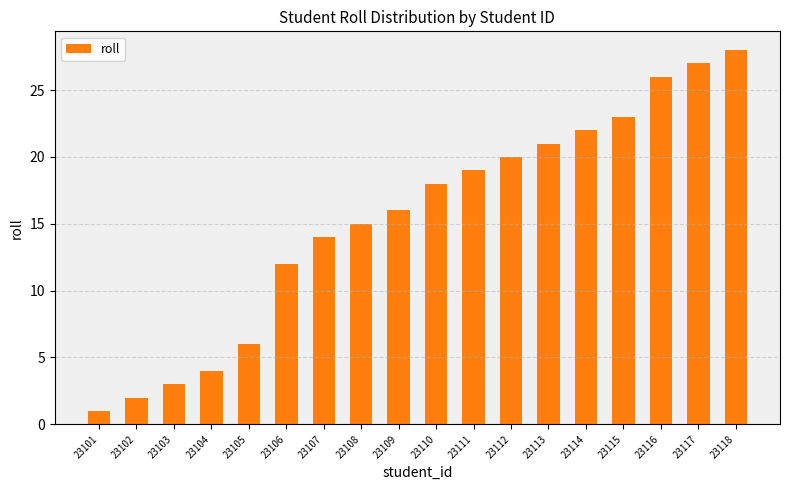

Reading left to right, what are all the values shown in this chart?

23101=1	23102=2	23103=3	23104=4	23105=6	23106=12	23107=14	23108=15	23109=16	23110=18	23111=19	23112=20	23113=21	23114=22	23115=23	23116=26	23117=27	23118=28